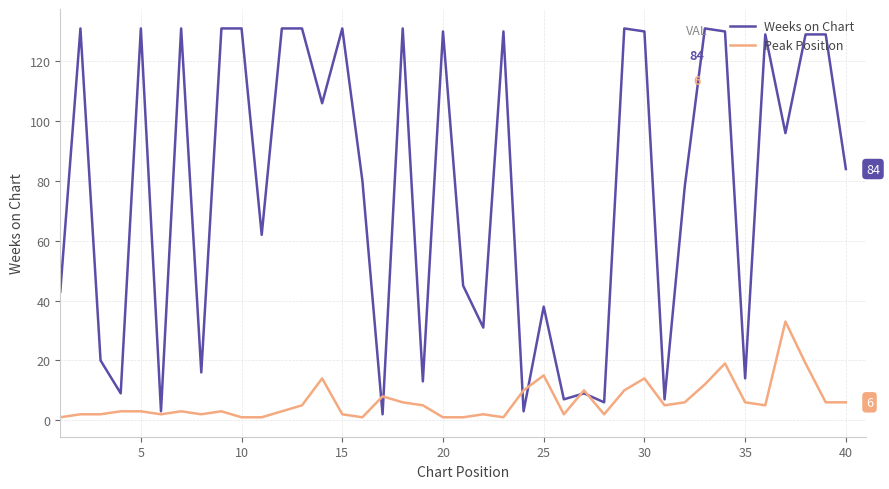

Which series has the largest range (max minus min)?

Weeks on Chart